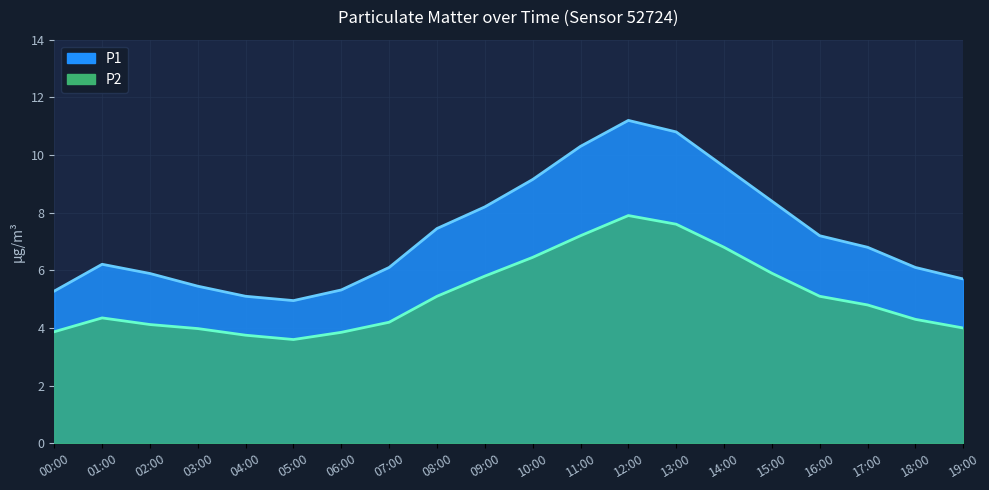

True or false: P2 and P1 cross at least once.

False